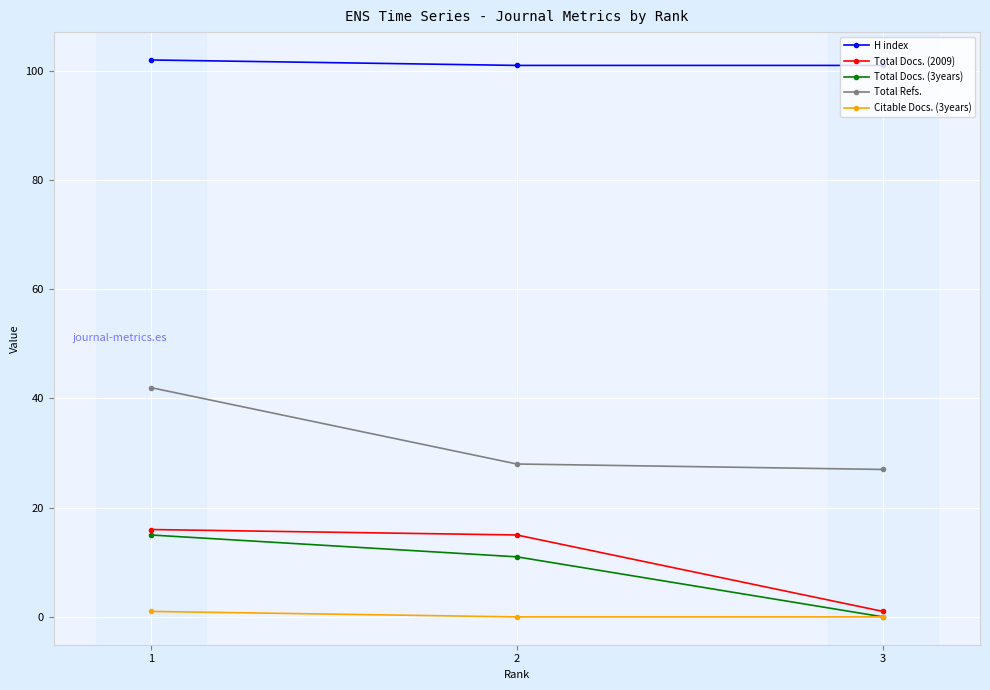

Which series changed the most between 1 and 2?

Total Refs.